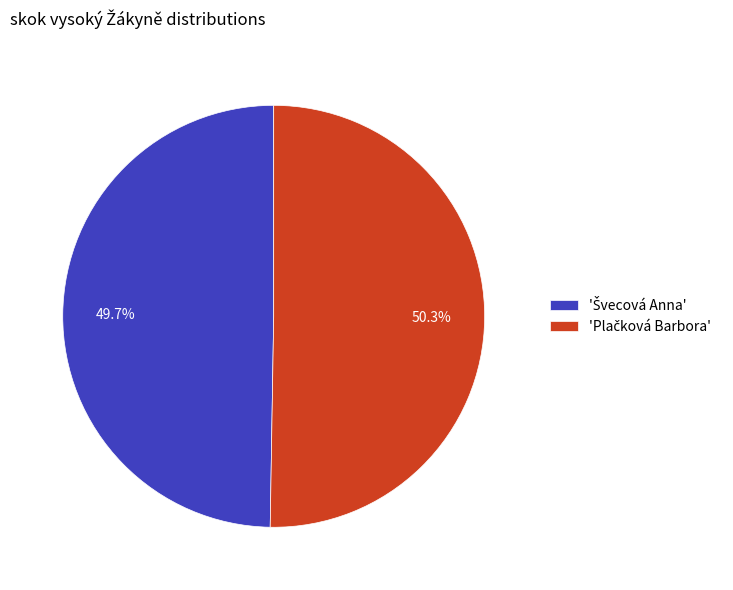

Does any single category account for the majority?

Yes